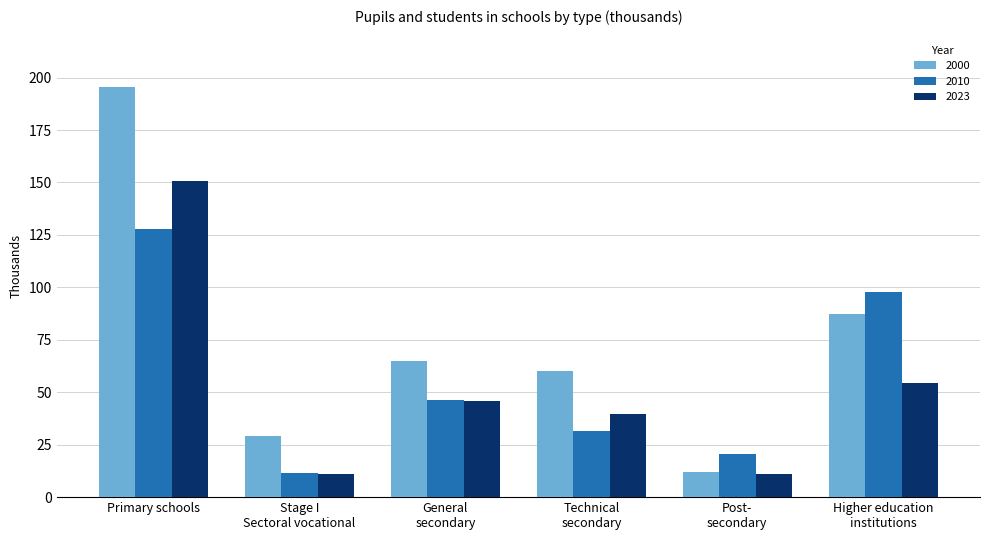

How many data points does each series have?

6